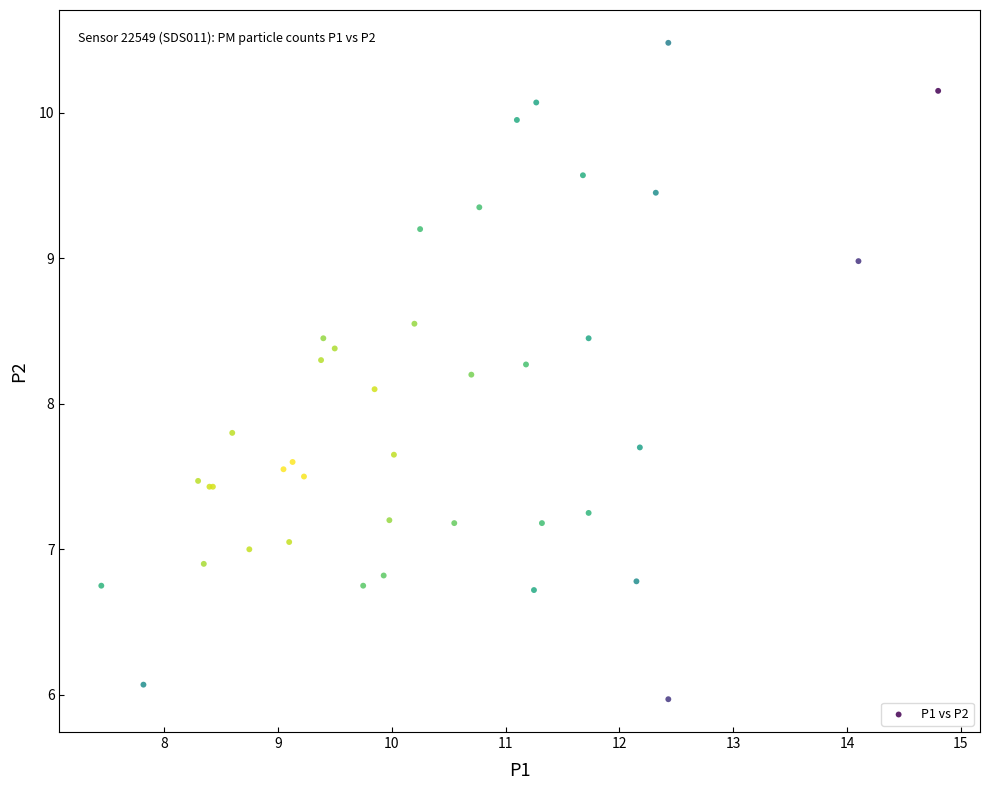

What Y value in the scatter plot is closest to 8?

8.1